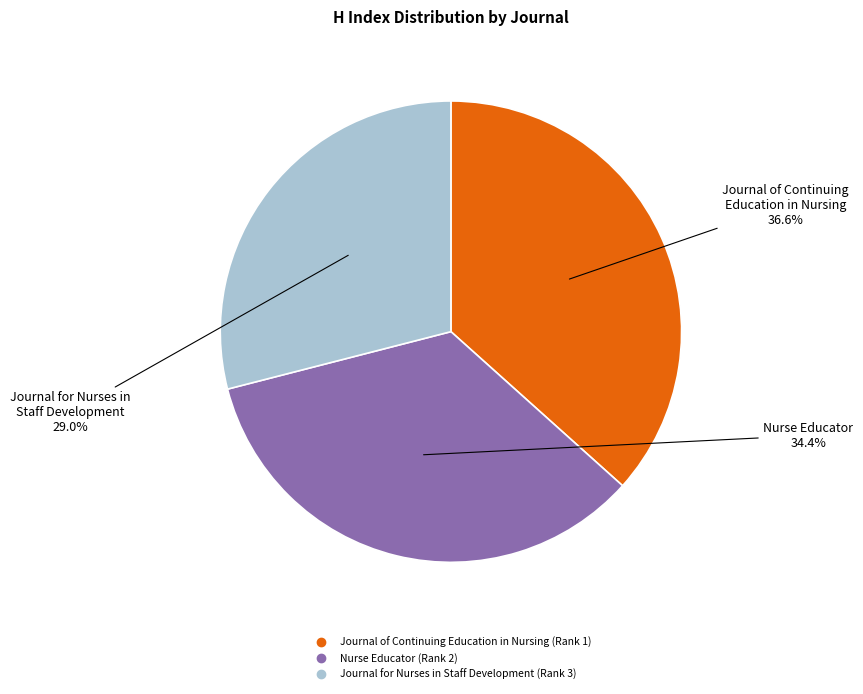

What is the largest slice in the pie chart?

Journal of Continuing Education in Nursing (Rank 1)